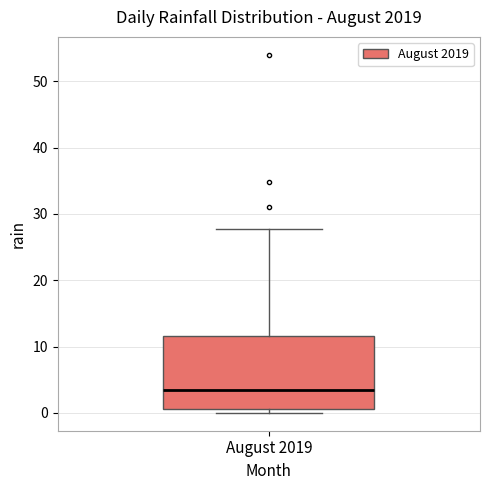

Read this box plot against the y-axis: the position of the median line, the range covered by the box, and the ends of both whiskers. The values are not printed on the chart, so give them approximately, as read against the axis.

median 3, box 1 to 12, whiskers 0 to 28